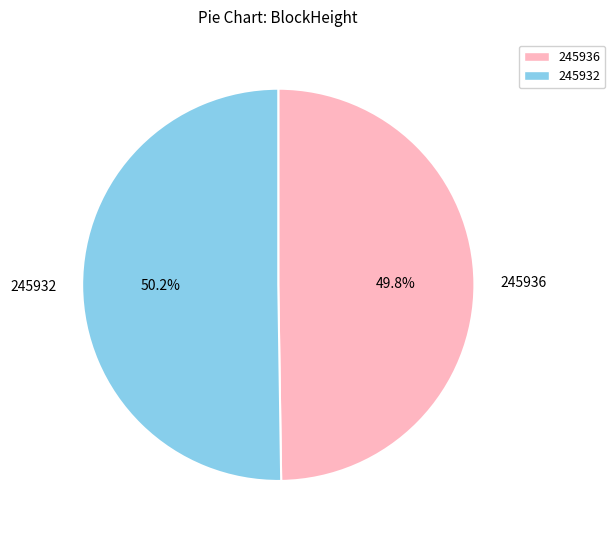

Combined, what portion of the pie is 245932 and 245936?

100.0%